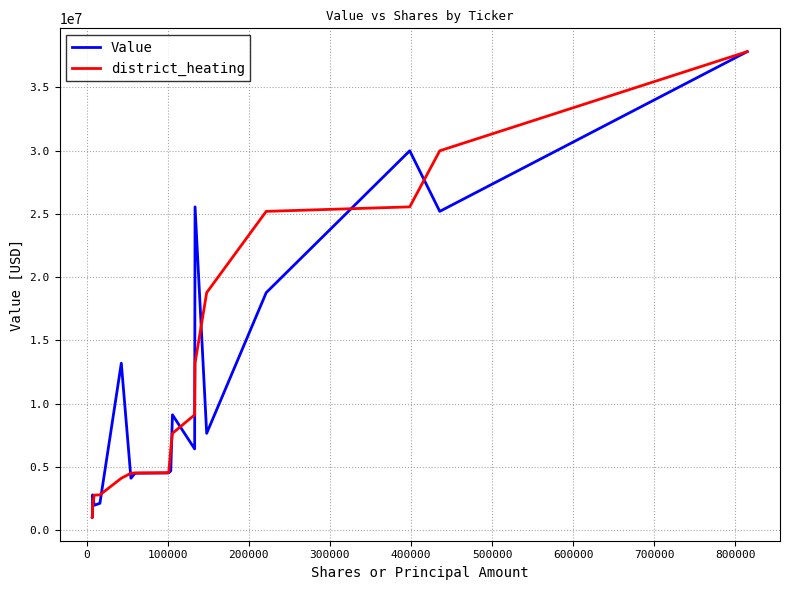

What is the minimum value for district_heating?

1006925